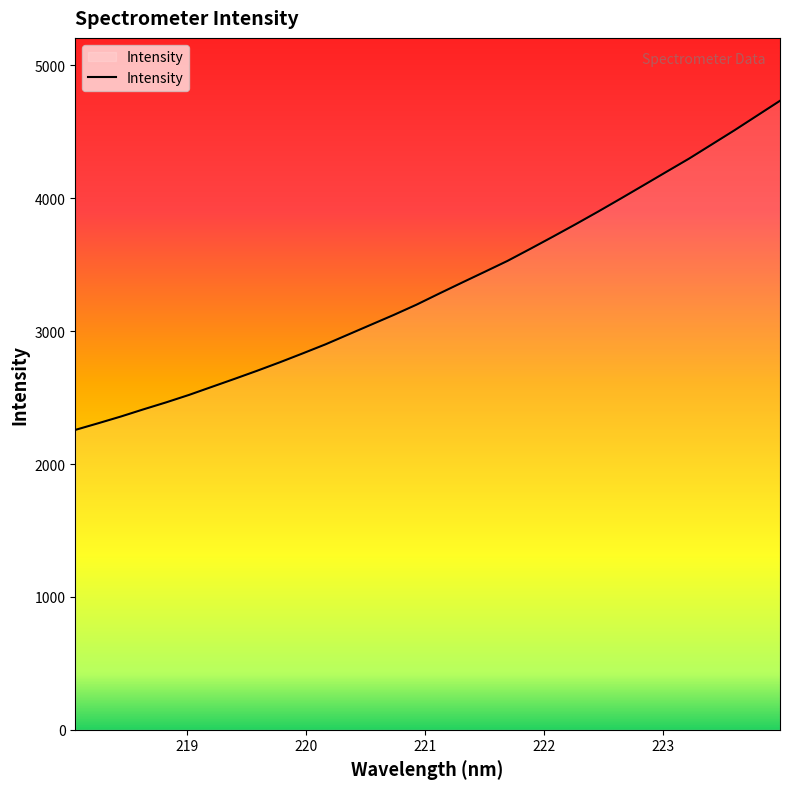

What is the difference between the maximum and minimum values?

2476.7